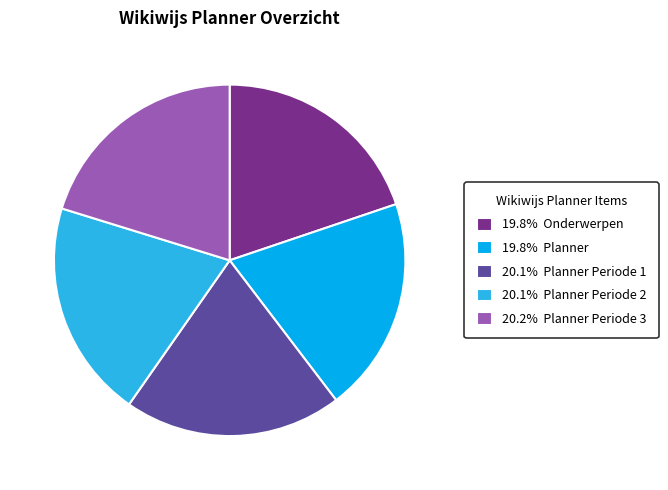

Do 20.2% Planner Periode 3 and 19.8% Planner together represent more than half of the pie?

No